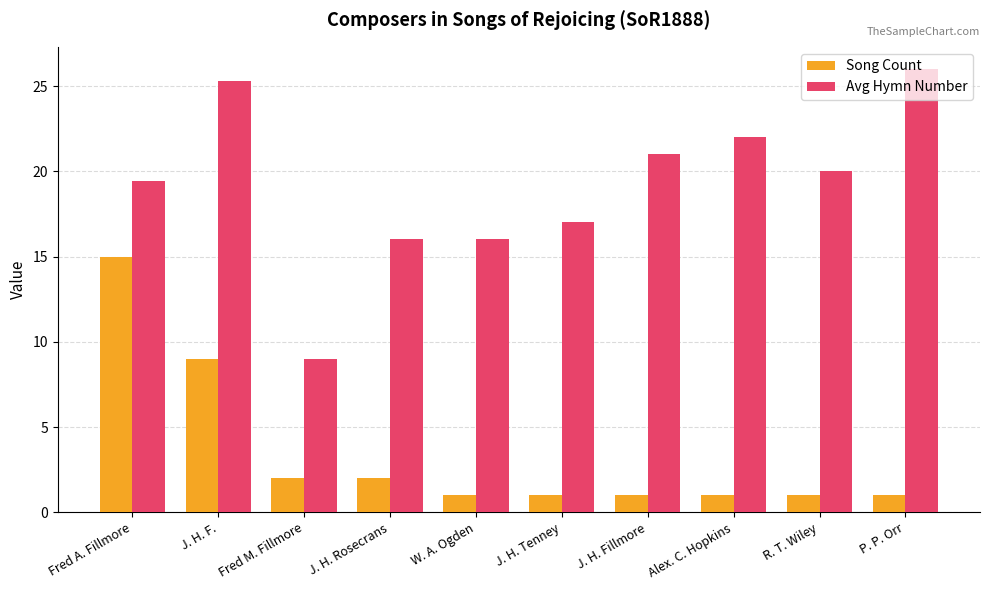

What is the difference between the second highest and minimum values in the Avg Hymn Number series?

16.3